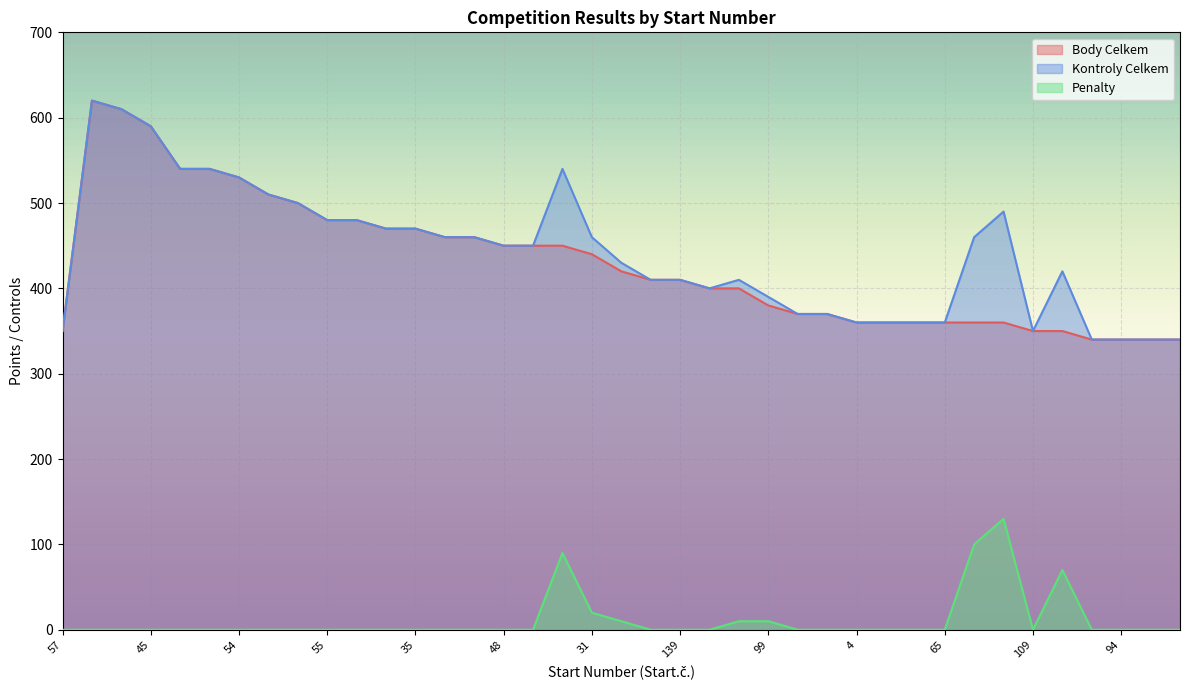

What are all the series names shown in the legend?

Body Celkem, Kontroly Celkem, Penalty